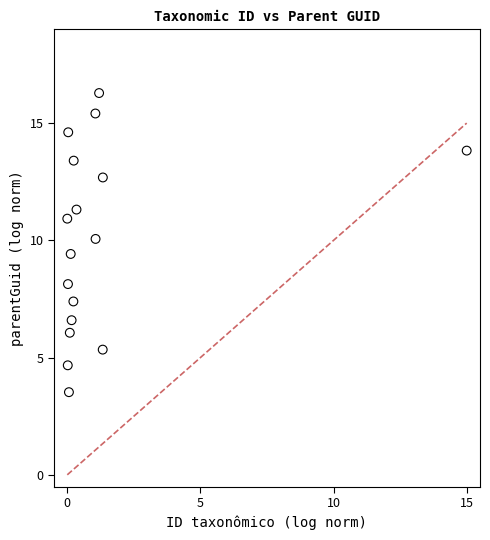

What Y value in the scatter plot is closest to 9?

9.4